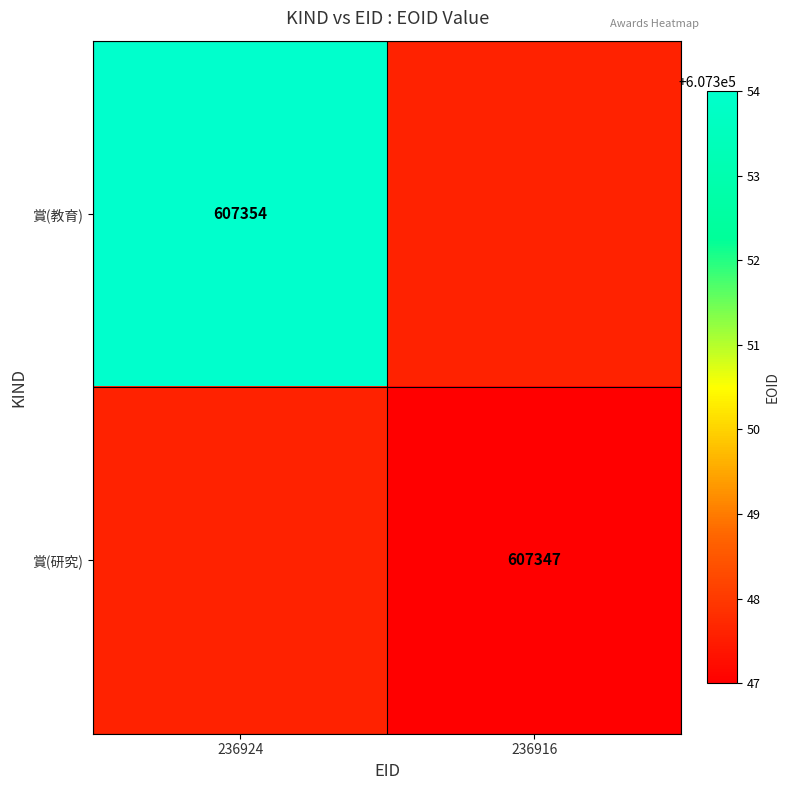

Is it true that 賞(研究) equals 607347 at 236916?

True